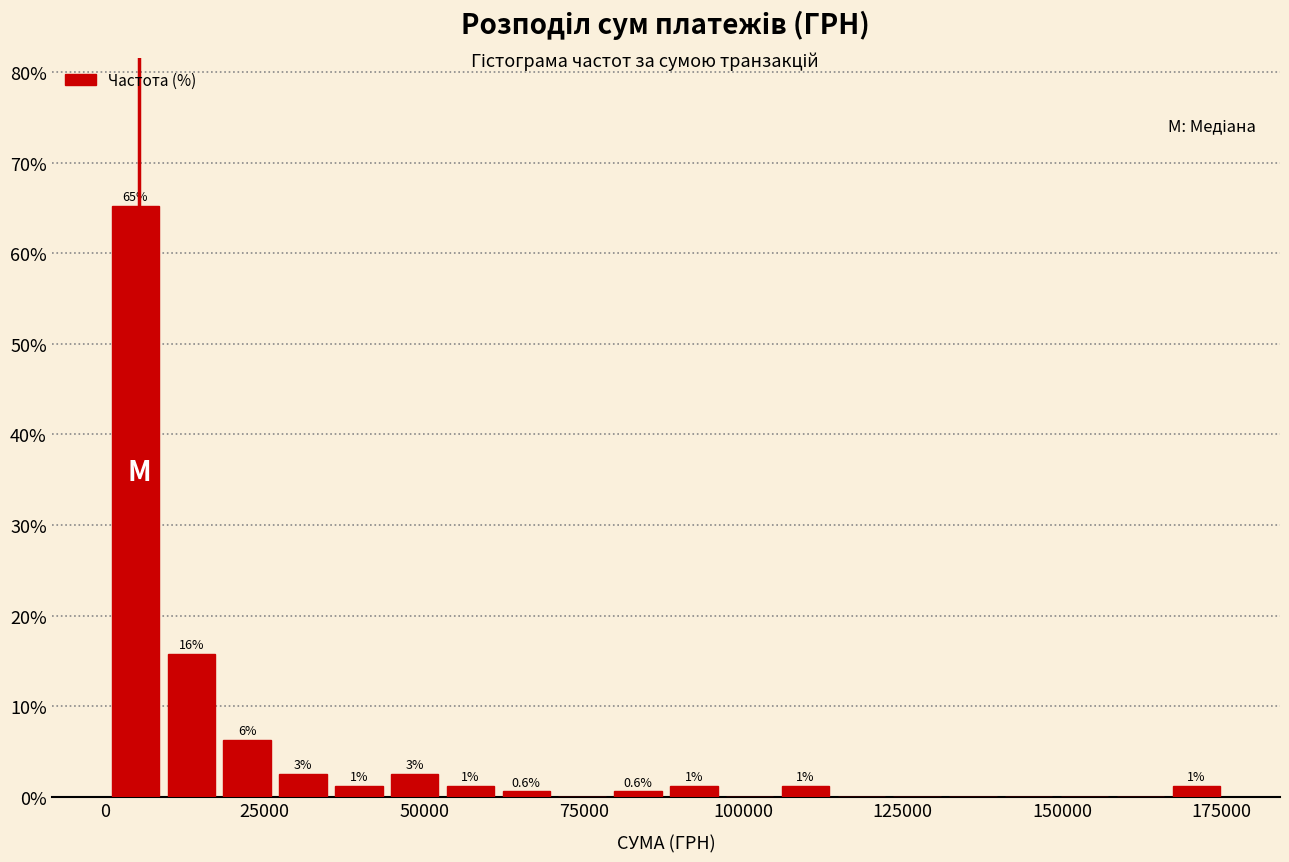

Around what value on the x-axis is the tallest bar? Give the approximate position of its centre, as read against the axis.

5000